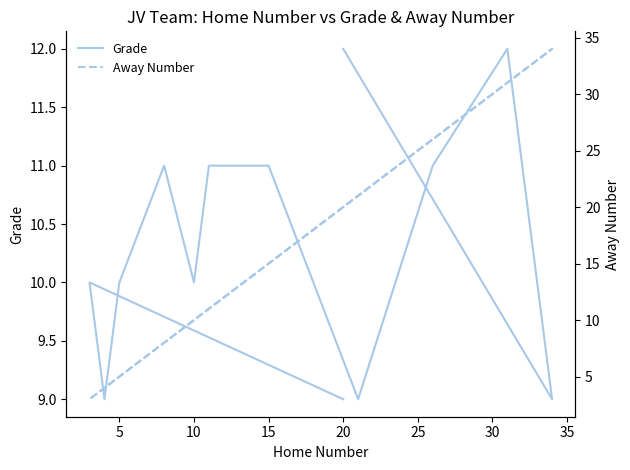

How many interior local valleys does the Away Number series have?

1